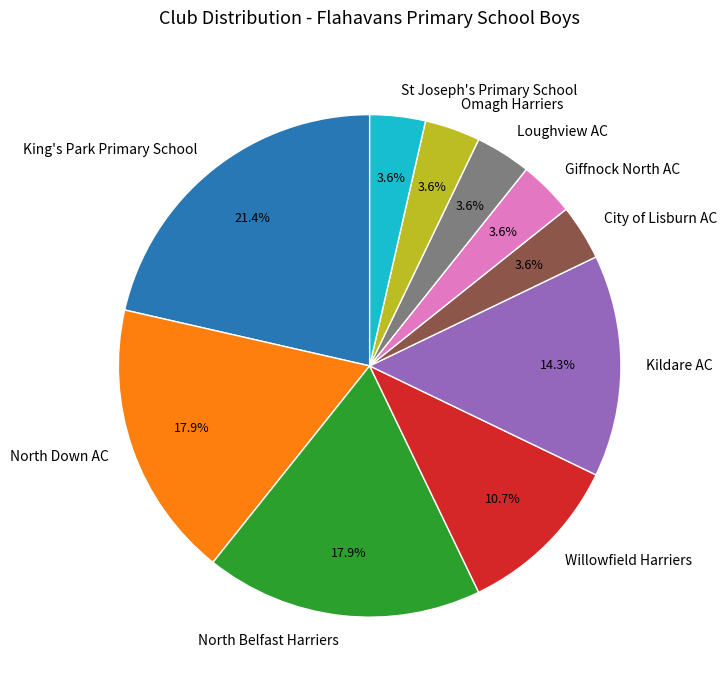

Count the number of slices in the pie.

10